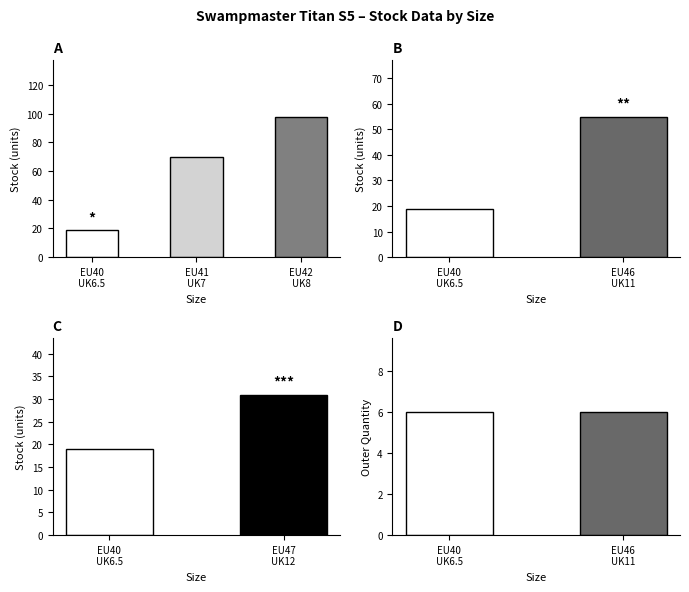

What is the minimum value shown in the chart?

6